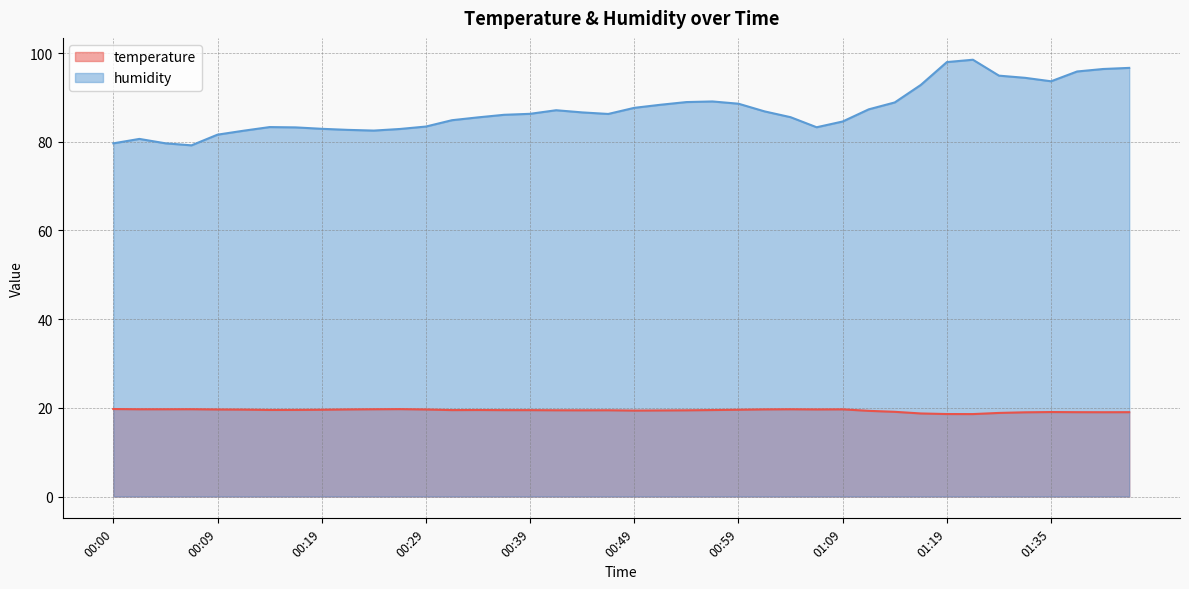

The humidity series shows 53.9 at 00:07. True or false?

False